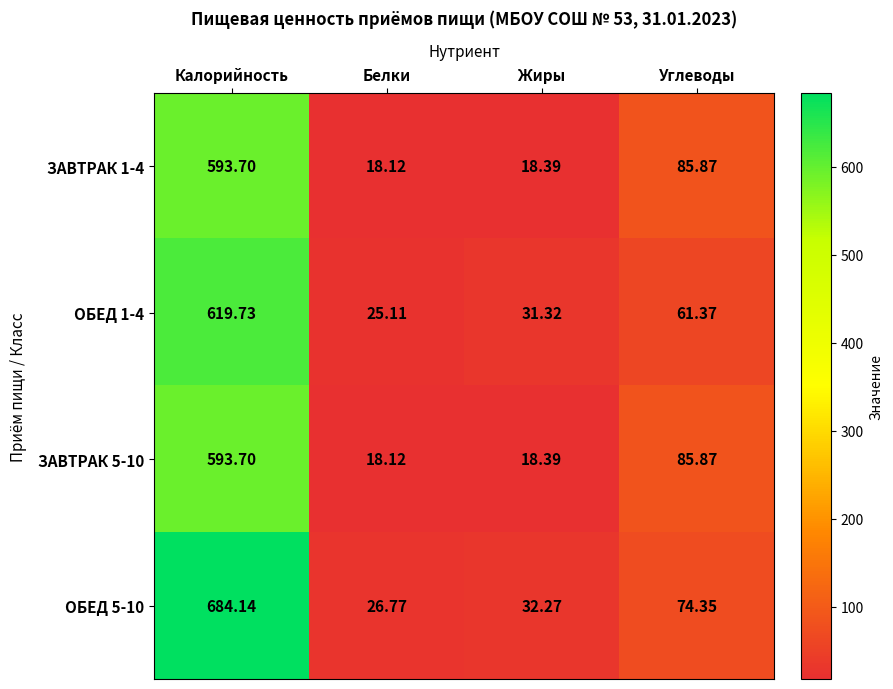

What is the spread (max minus min) of values at Углеводы?

24.5